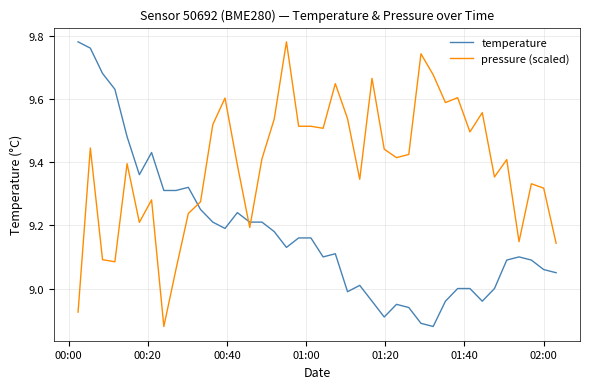

Which series has the largest total across all categories?

pressure (scaled)